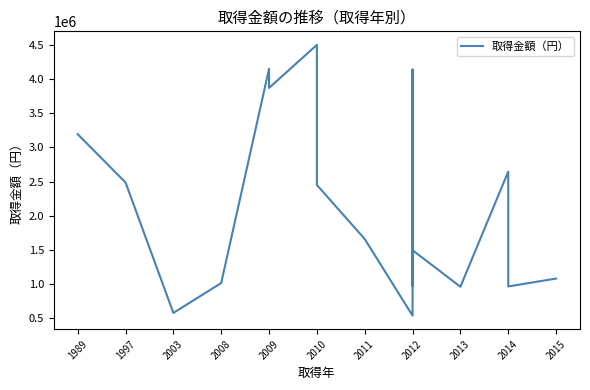

How many values are below 1659000?

10